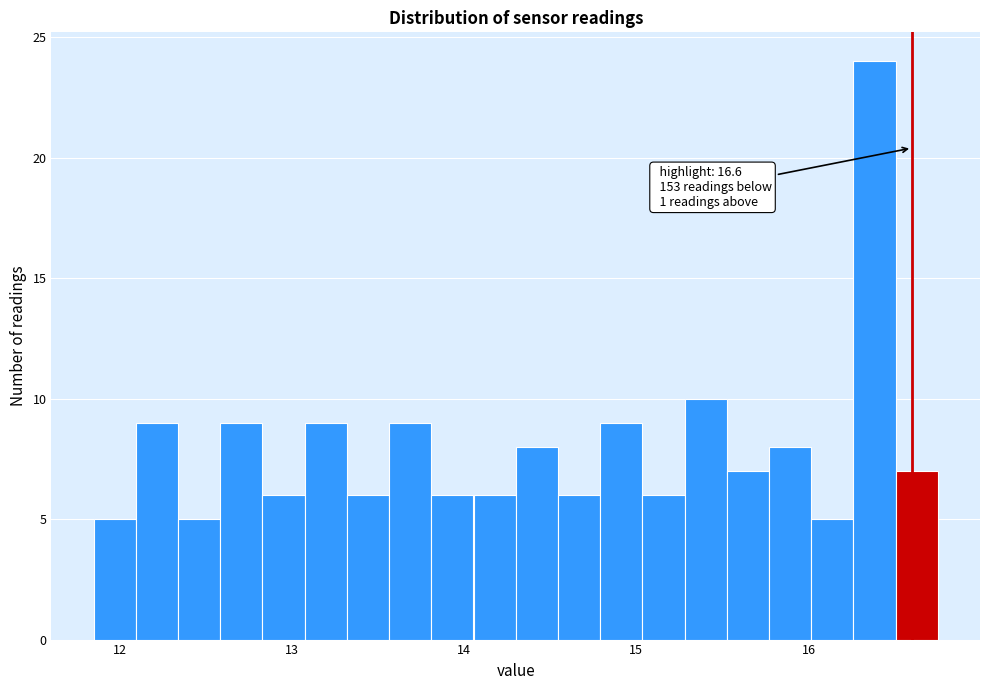

Read against the x-axis, roughly where is the centre of the tallest bar?

16.4